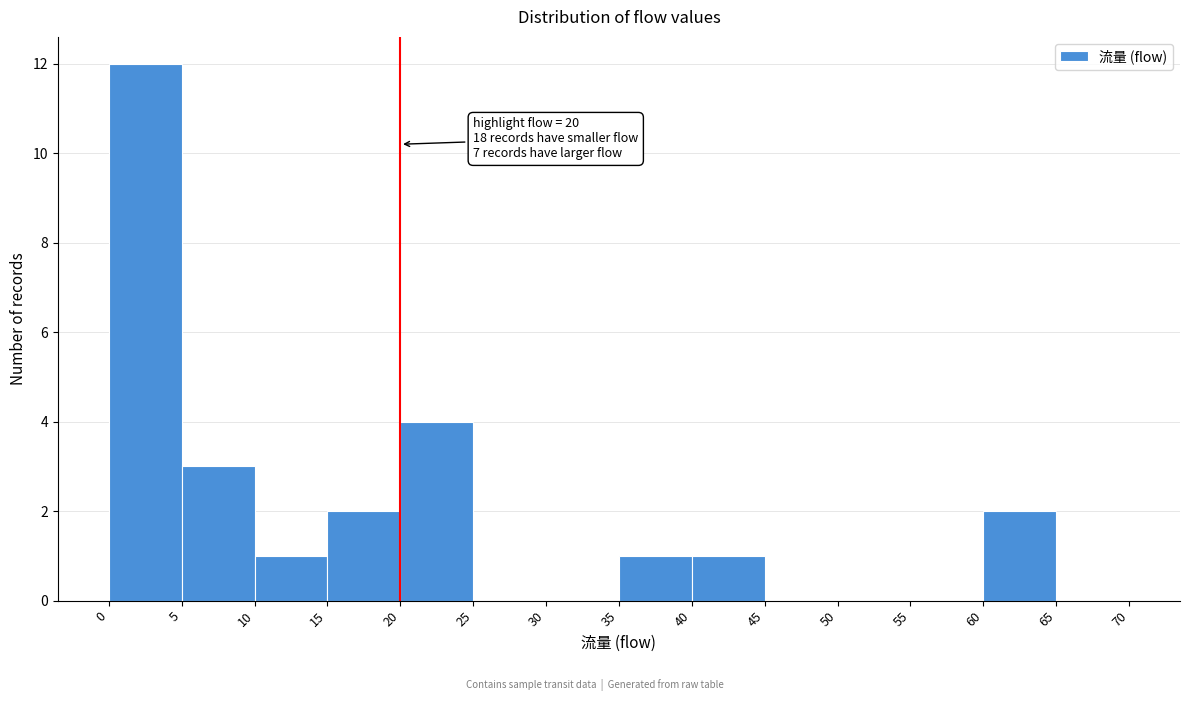

Over which range of the x-axis is the bar tallest?

0 to 5